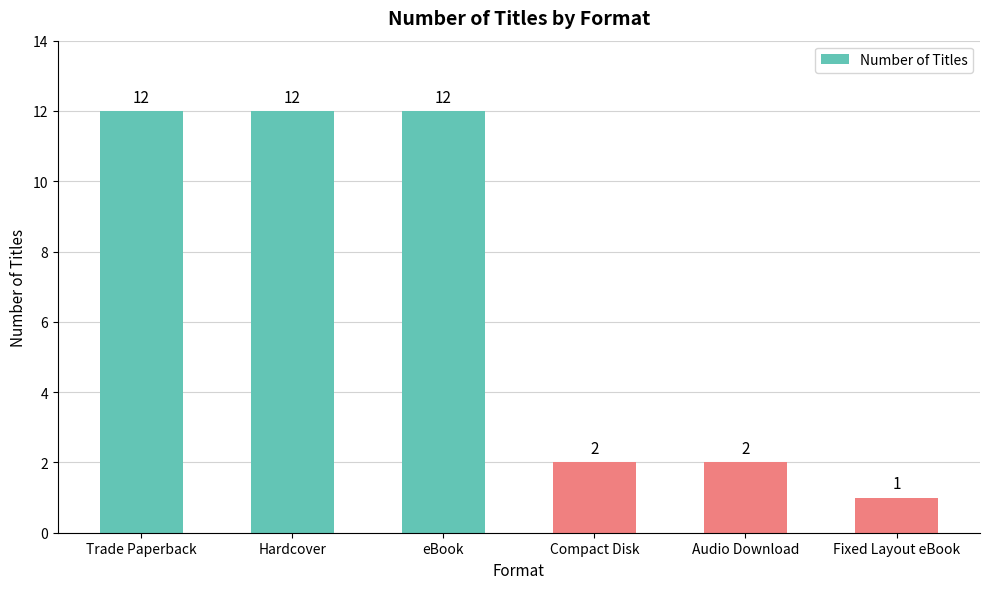

What is the sum of the values at Hardcover and Trade Paperback?

24